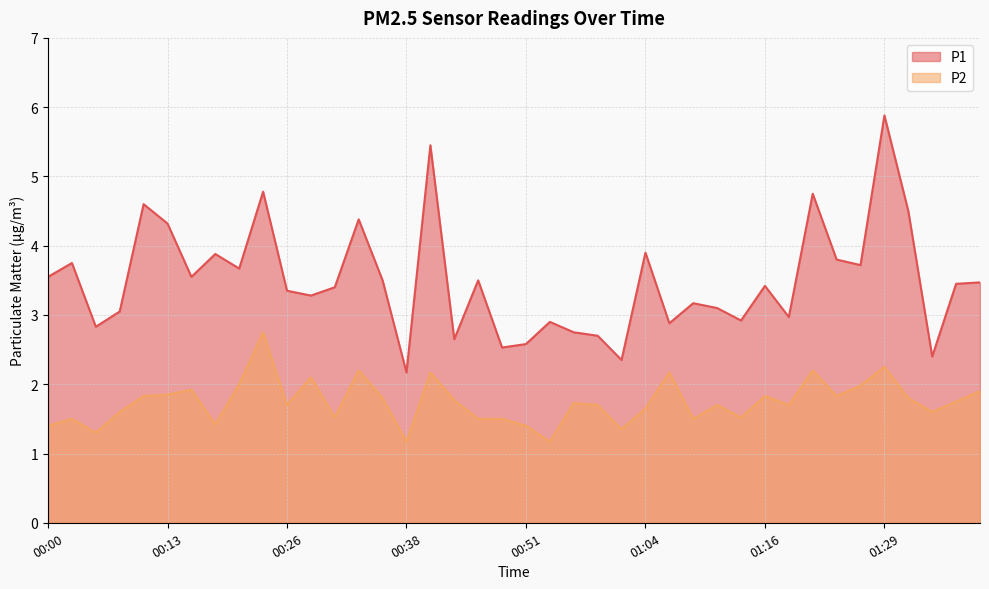

What is the total value across all series at 01:26?

5.7